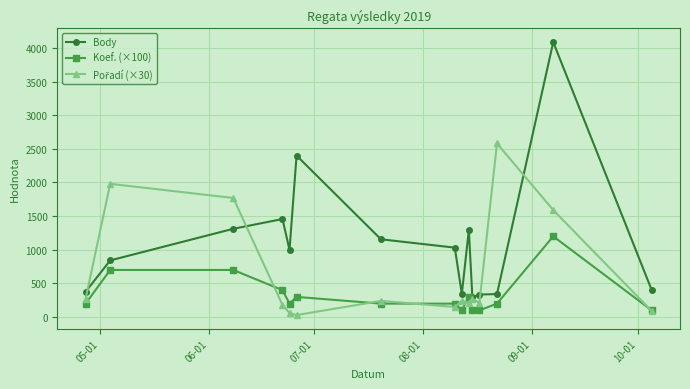

What is the lowest value of the Body series?

293